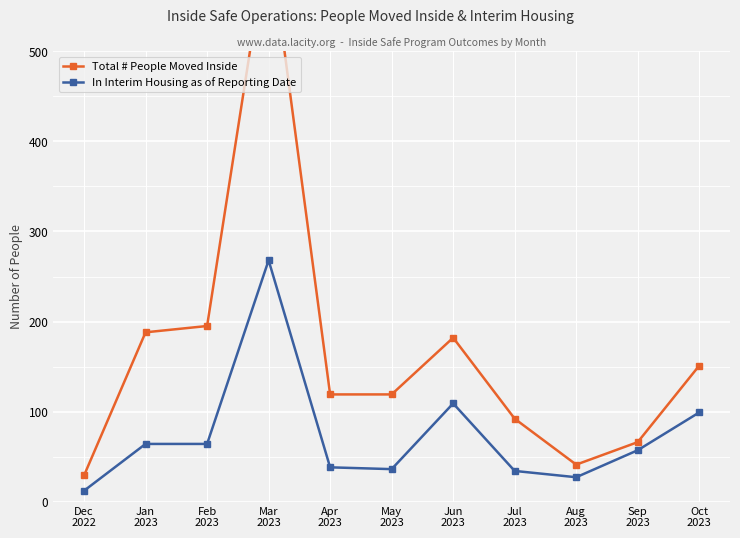

Which series changed the most between Mar
2023 and Jun
2023?

Total # People Moved Inside